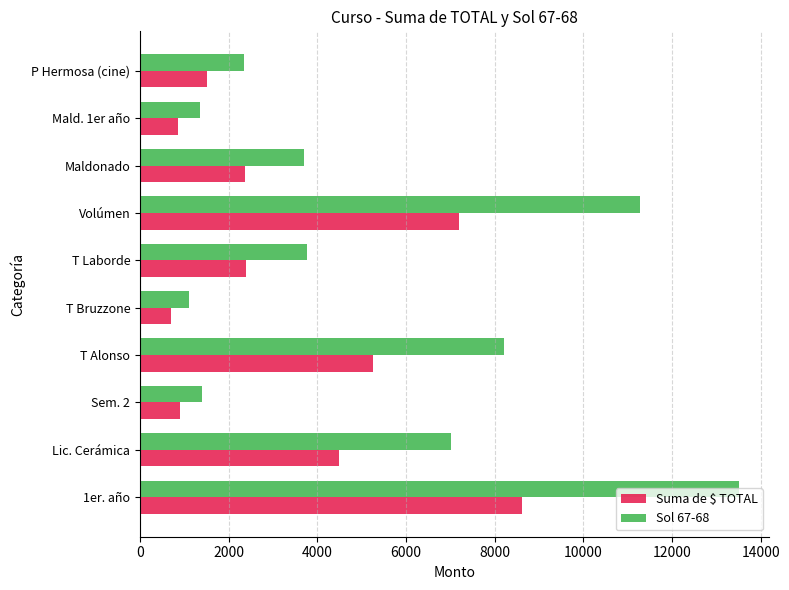

What are all the series names shown in the legend?

Suma de $ TOTAL, Sol 67-68